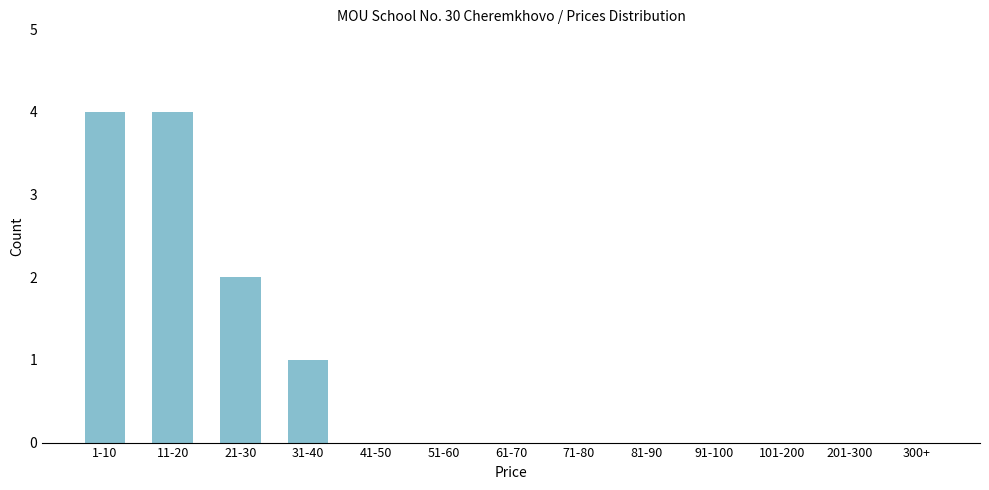

Reading right to left, what are all the values shown in this chart?

300+=0	201-300=0	101-200=0	91-100=0	81-90=0	71-80=0	61-70=0	51-60=0	41-50=0	31-40=1	21-30=2	11-20=4	1-10=4